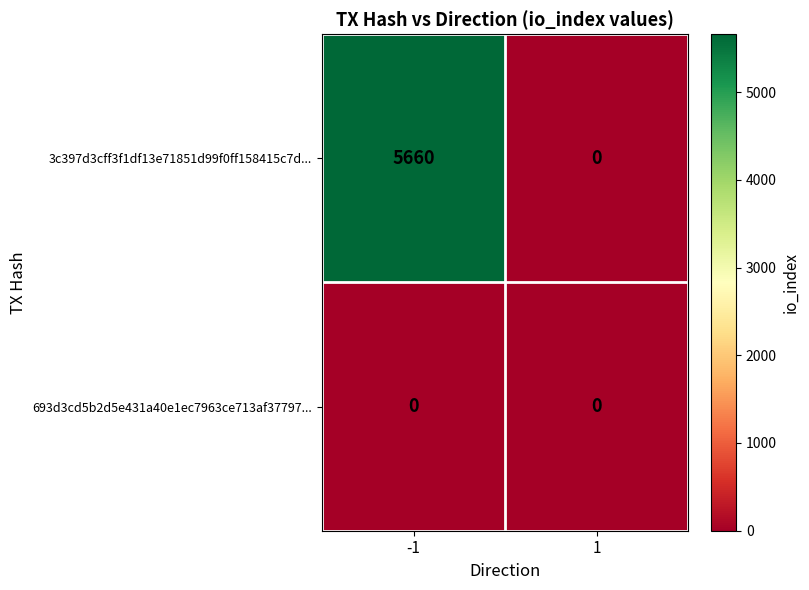

Rank the series by their average value, from highest to lowest.

3c397d3cff3f1df13e71851d99f0ff158415c7d..., 693d3cd5b2d5e431a40e1ec7963ce713af37797...